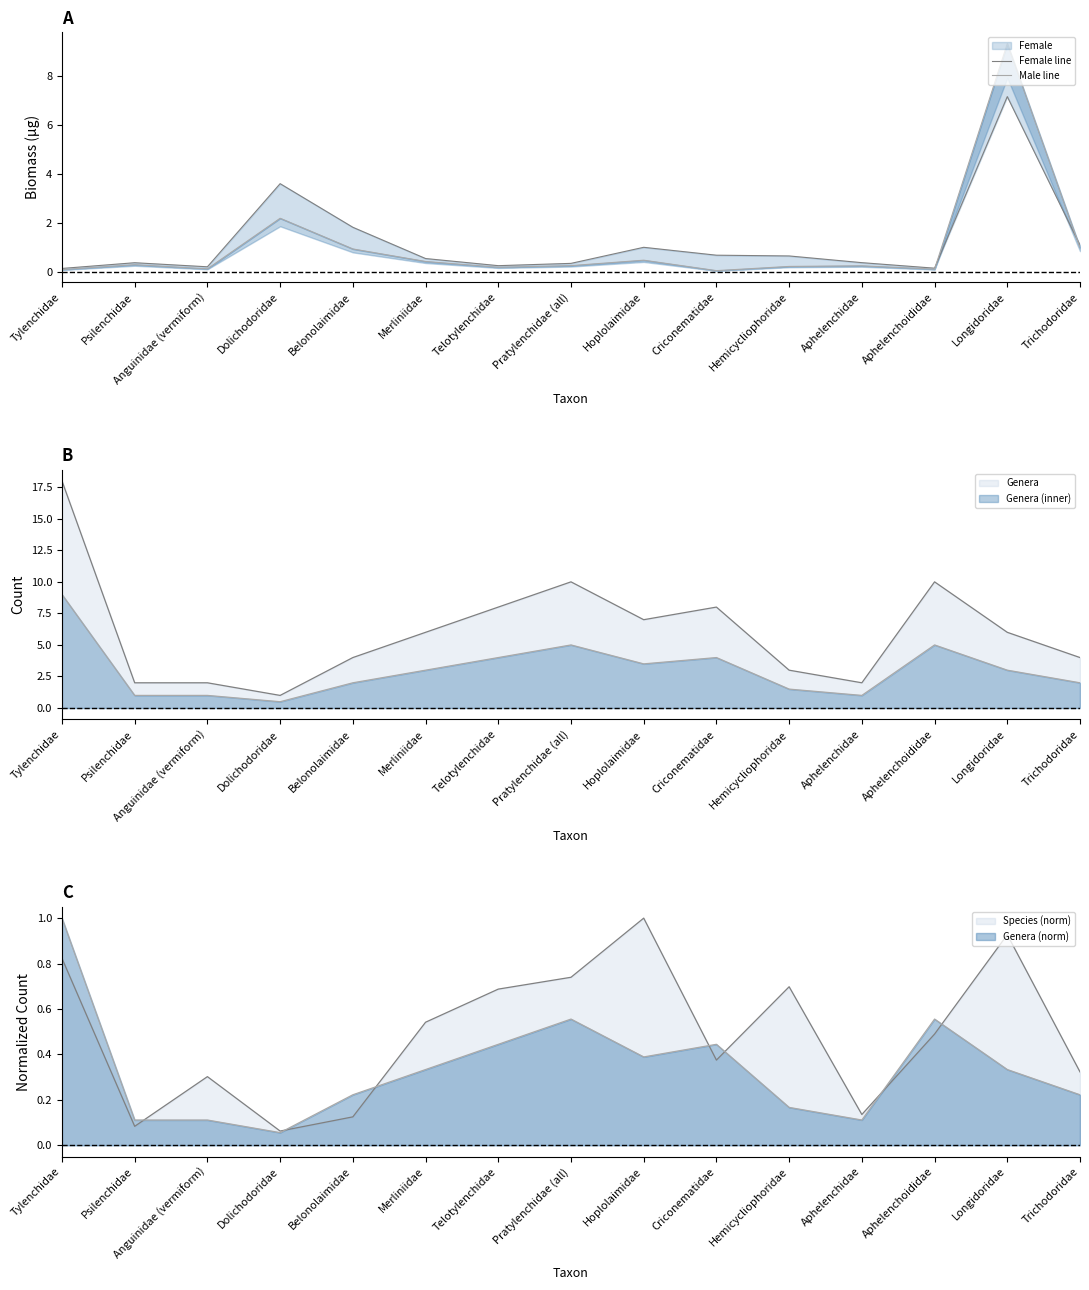

At which category does Male line reach its first local peak?

Psilenchidae